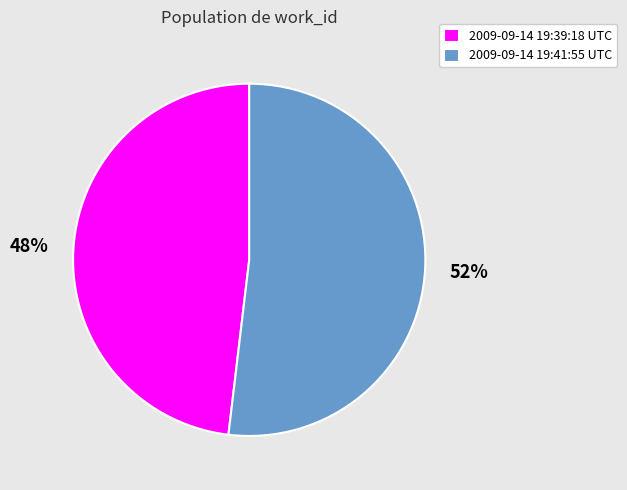

Which slice is the smallest?

2009-09-14 19:39:18 UTC